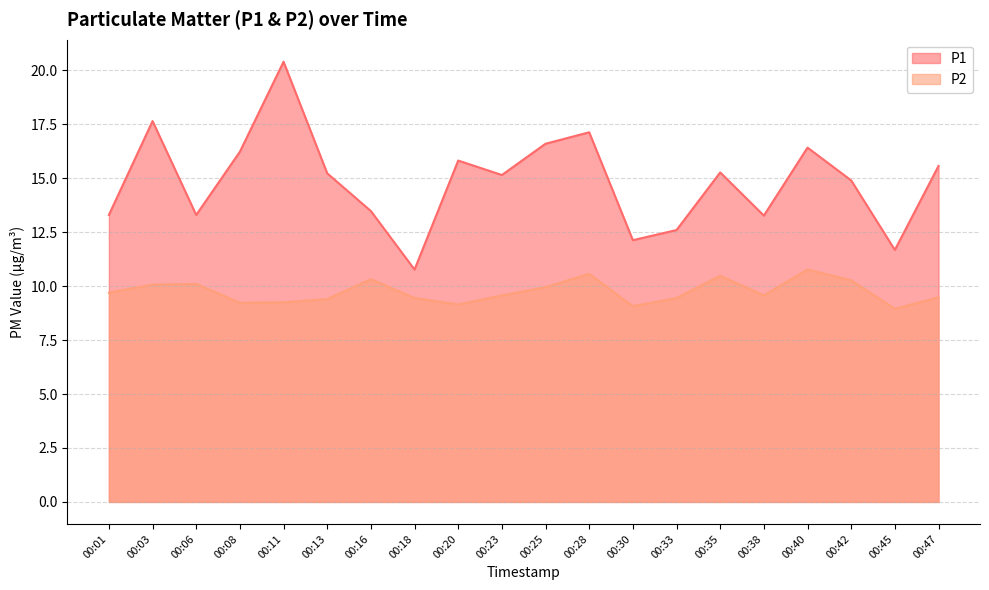

Which series changed the most between 00:23 and 00:33?

P1